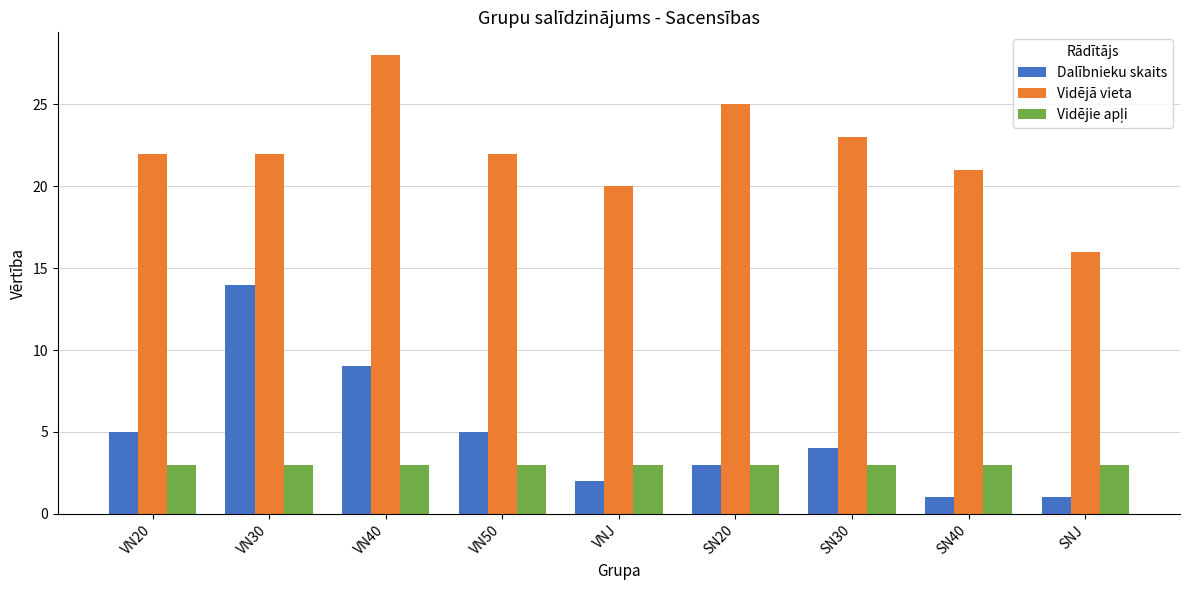

What is the sum of all Dalībnieku skaits values?

44